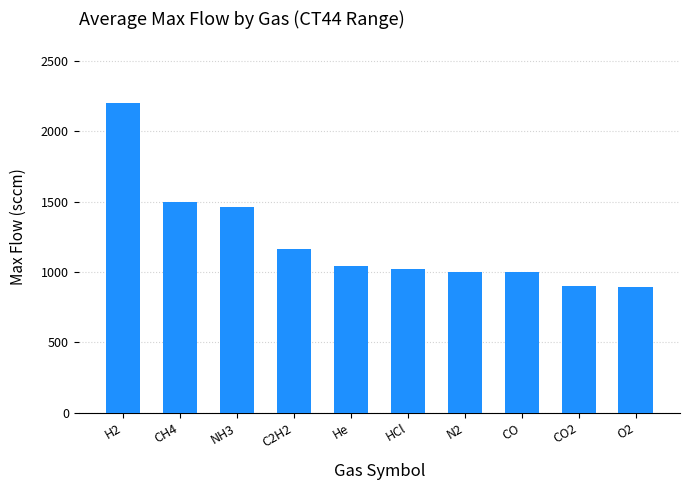

What is the average value?

1217